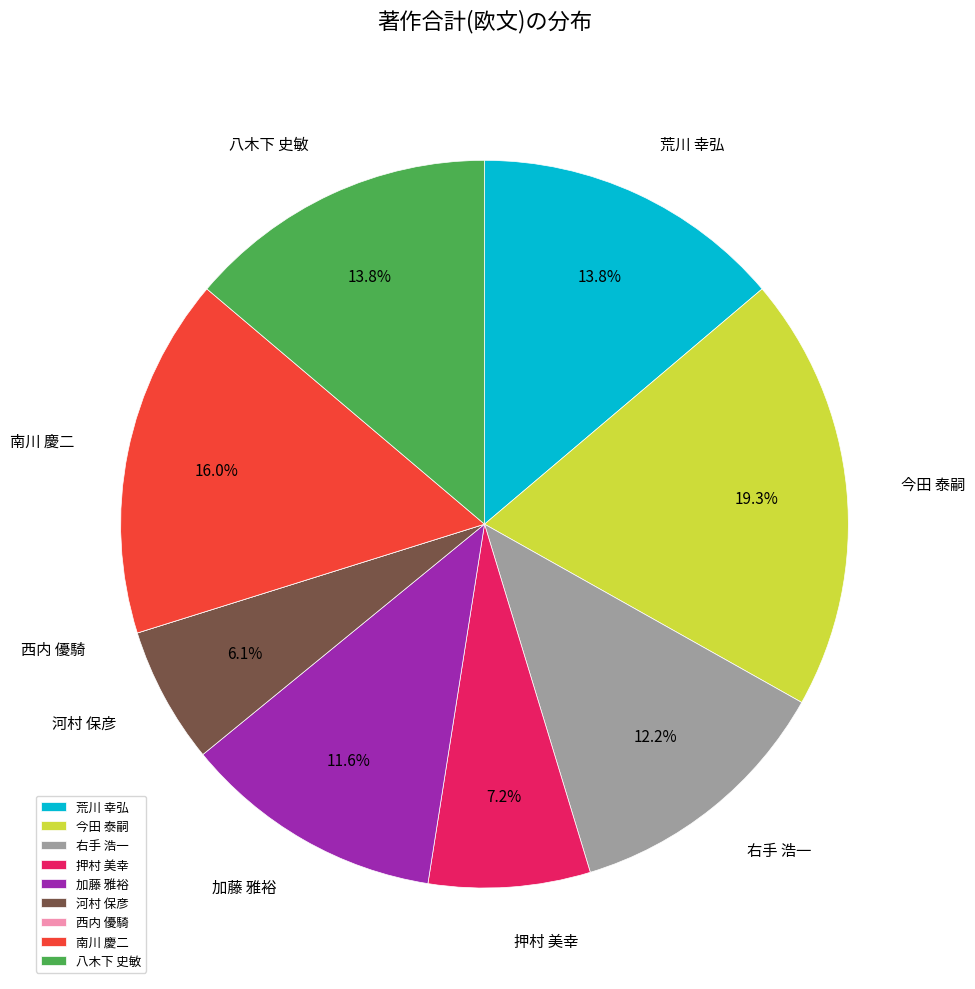

The 加藤 雅裕 slice represents 12% of the pie. True or false?

True